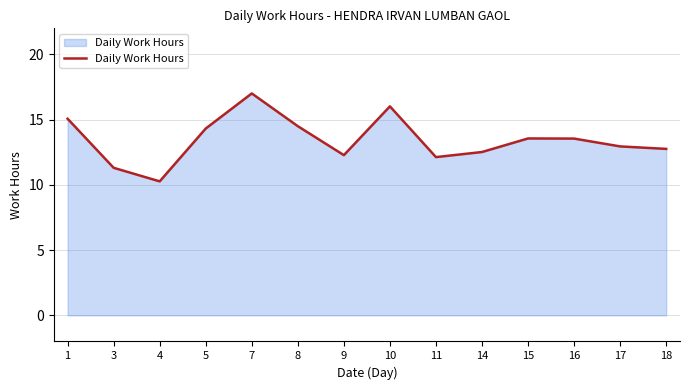

Read the value at 8.

14.5